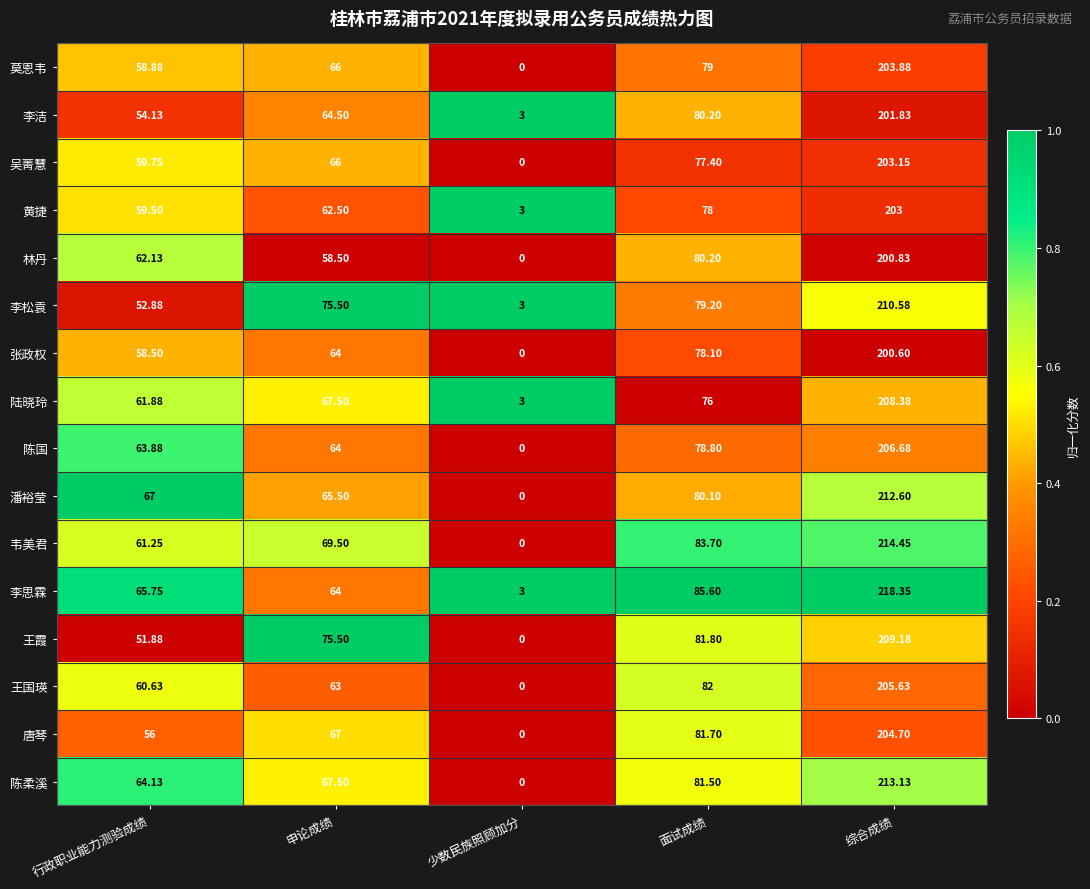

Which label corresponds to the largest value in the chart?

综合成绩